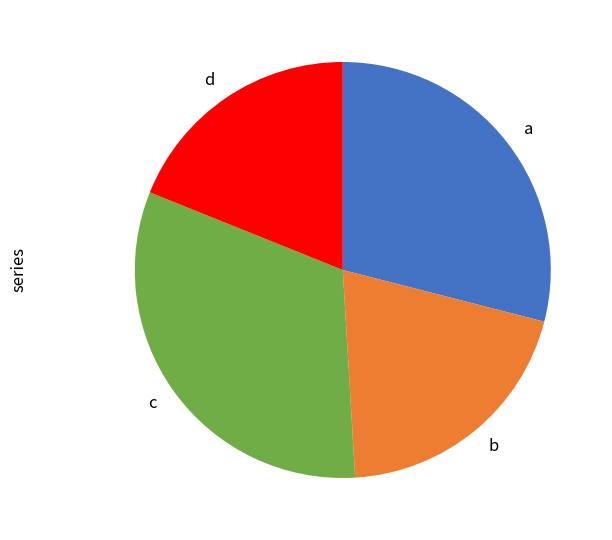

Is it true that a is 38% of the pie?

False